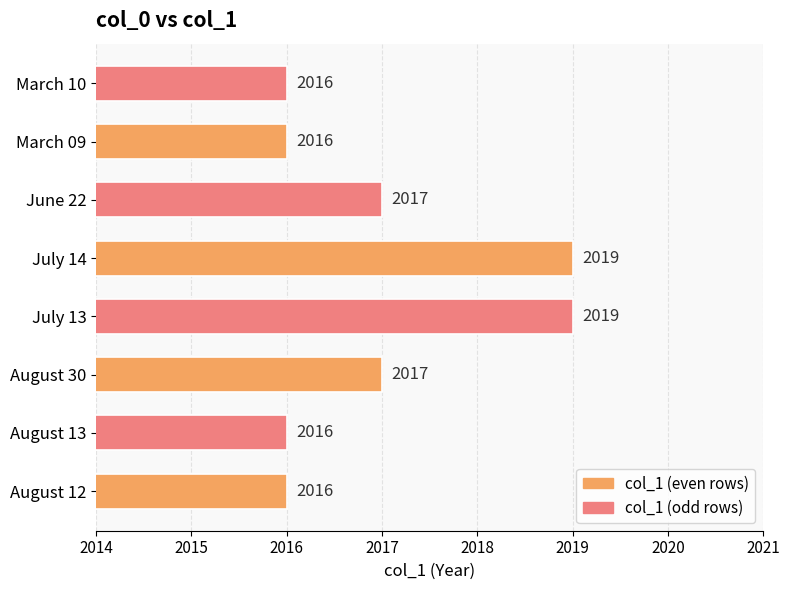

How many distinct data groups are displayed?

1